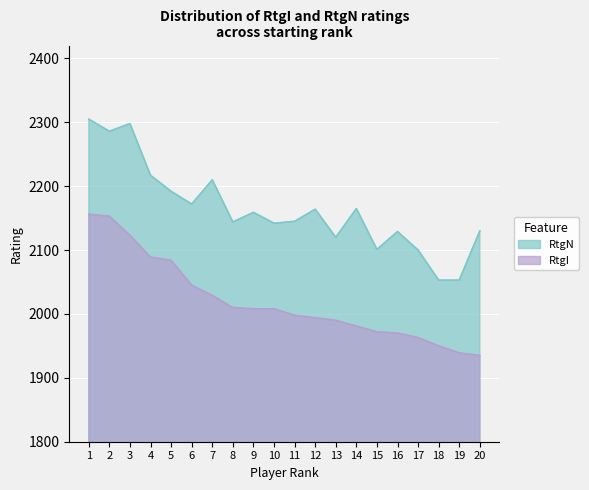

True or false: RtgN has a value of 3932 at 4.

False